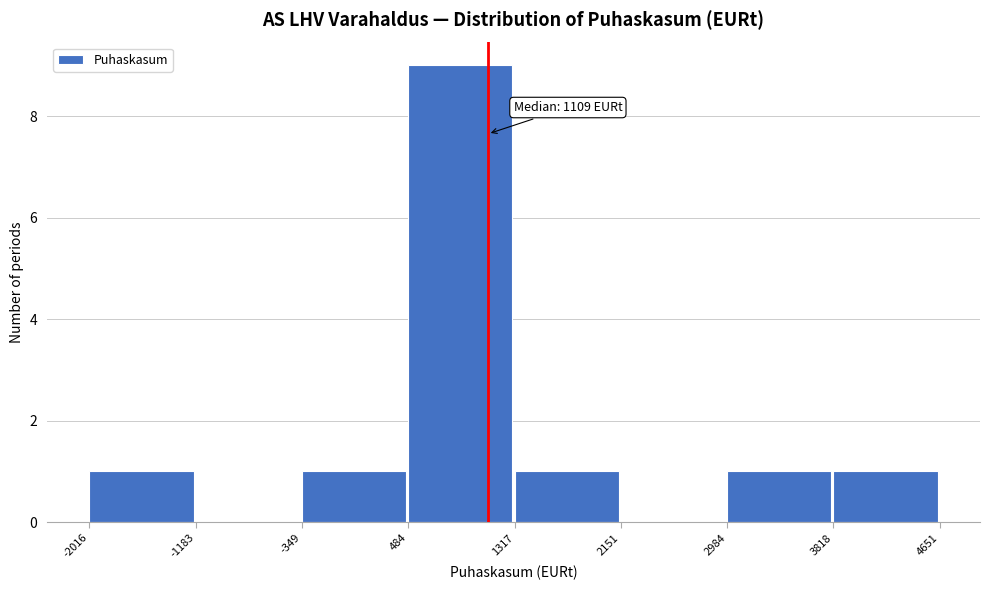

Which range on the x-axis has the tallest bar?

484 to 1317